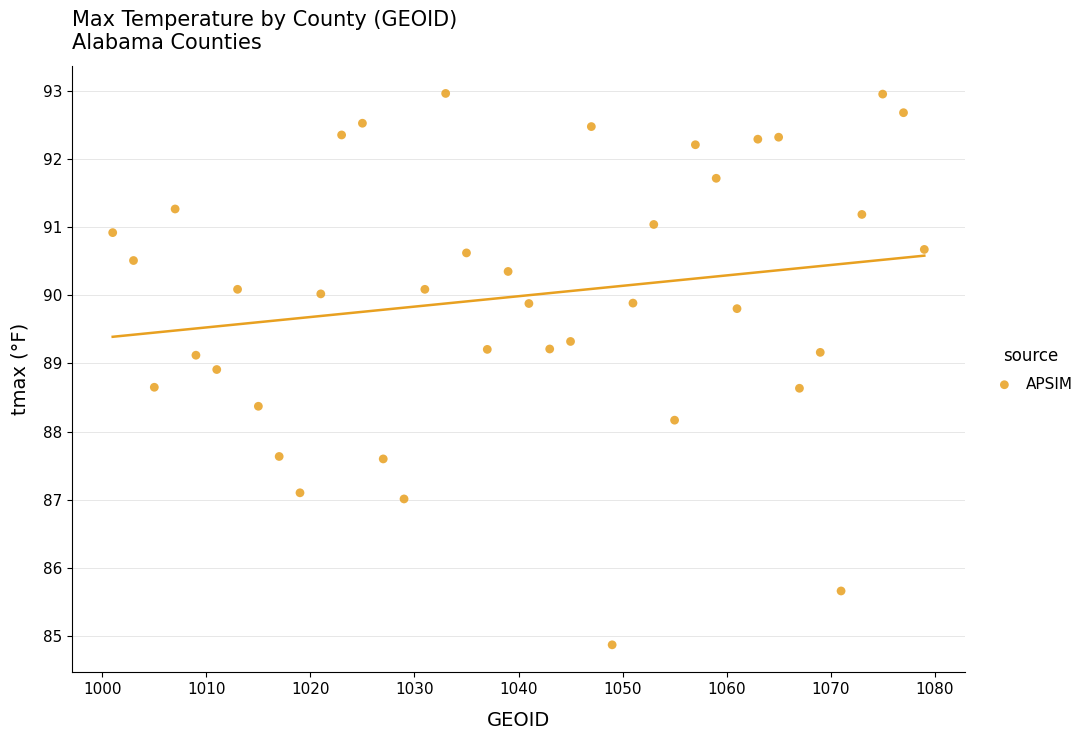

What Y value in the scatter plot is closest to 88?

88.2